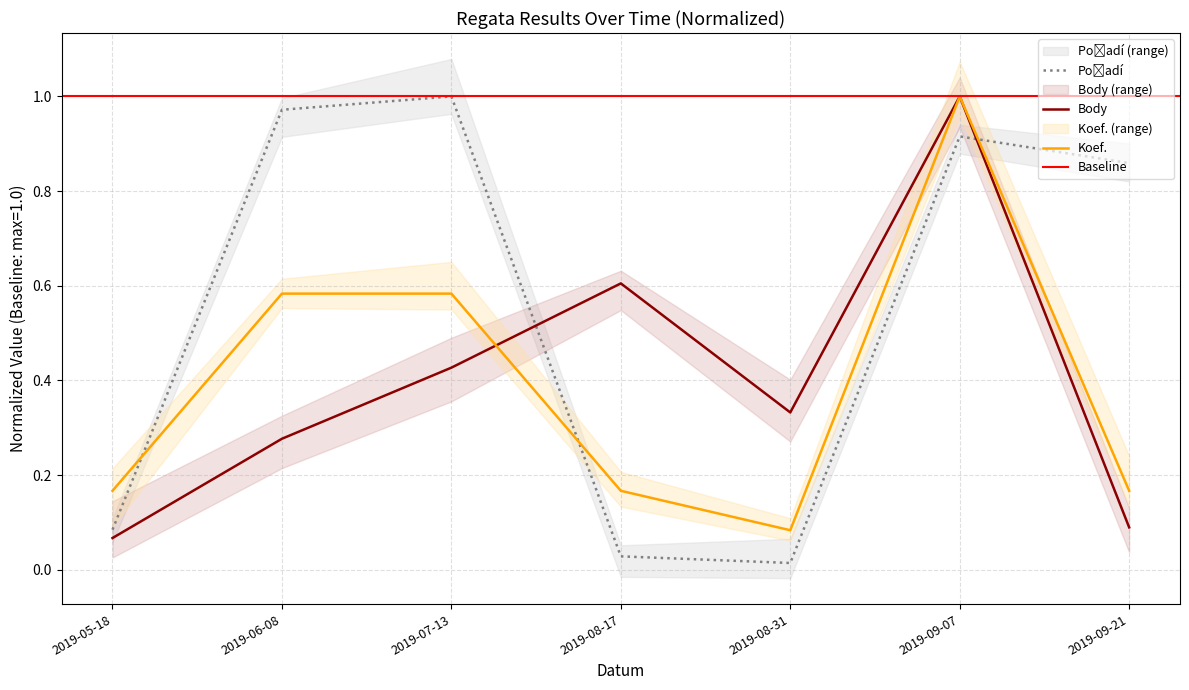

What position from the right is 2019-06-08?

6